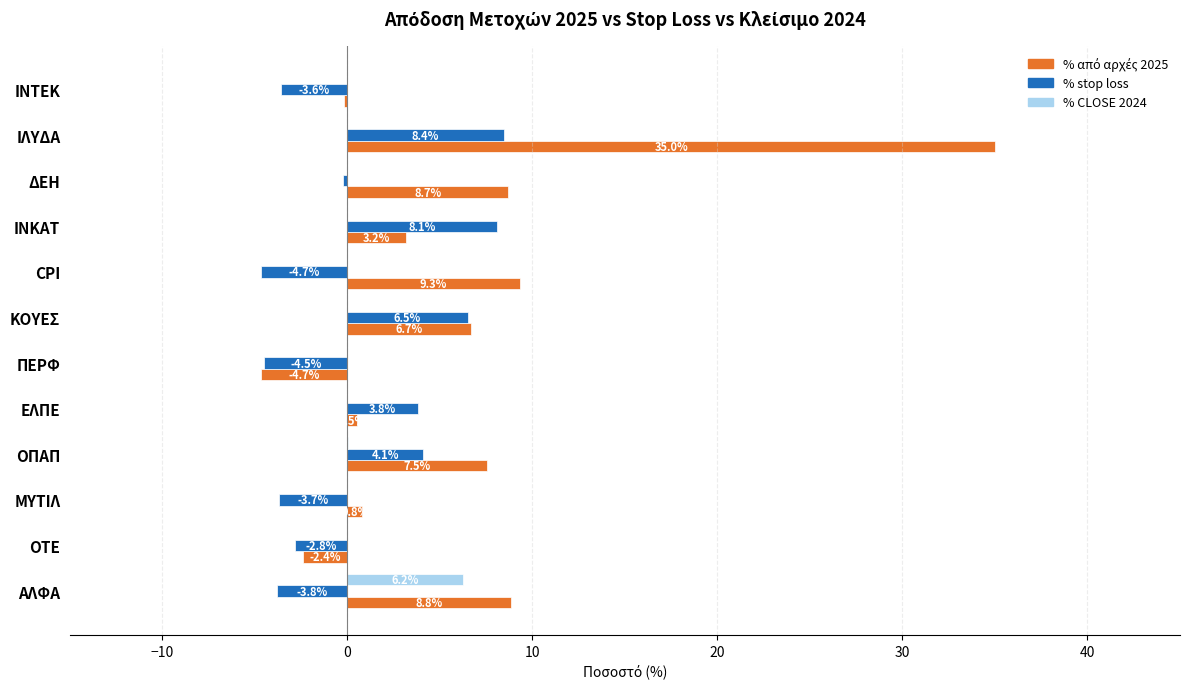

Read the % stop loss value at CPI.

-4.7